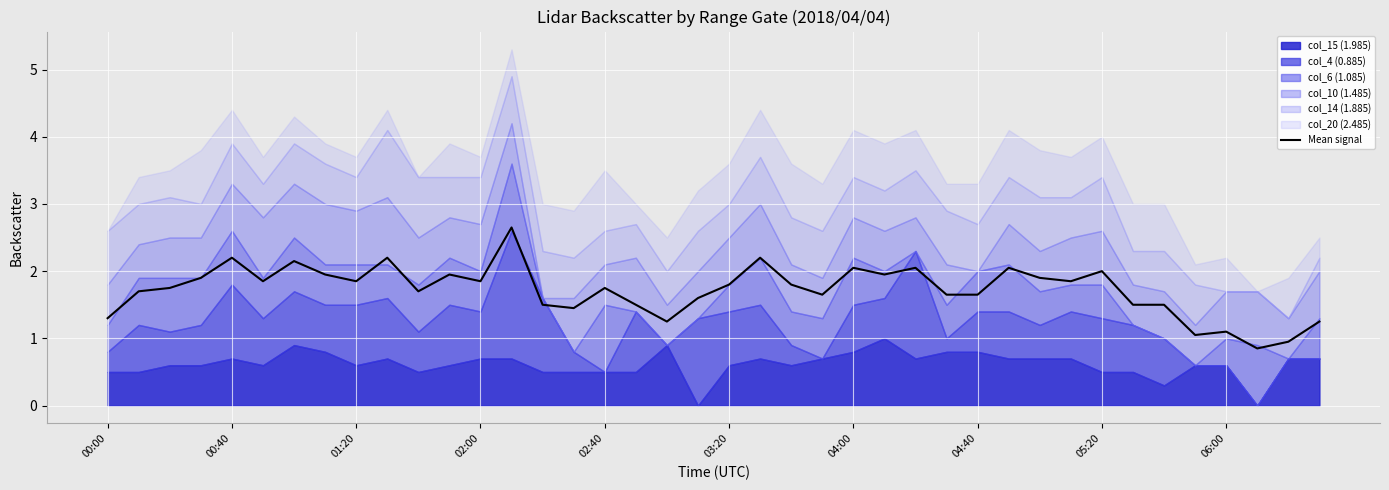

What is the difference between the maximum and minimum values?

1.8